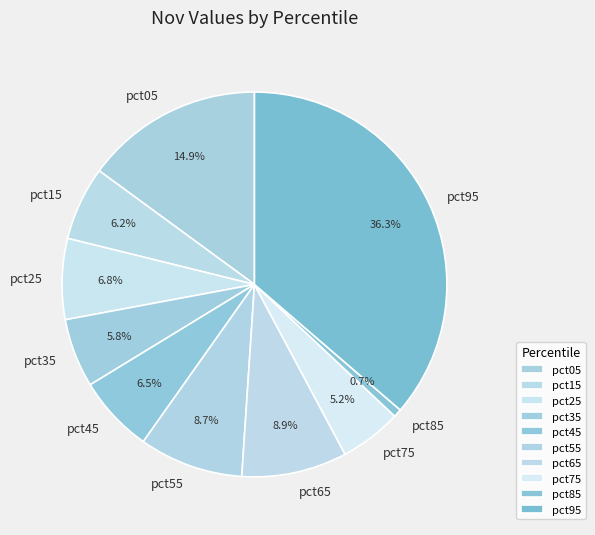

To the nearest percent, what is the difference between the largest and smallest slice percentages?

36%